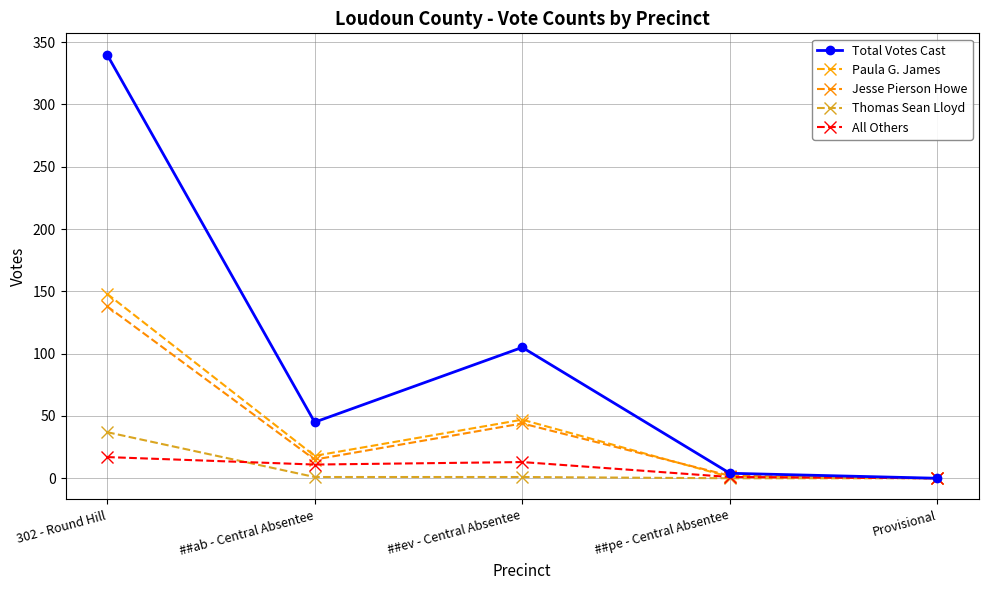

What is the label of the 4th point from the right?

##ab - Central Absentee